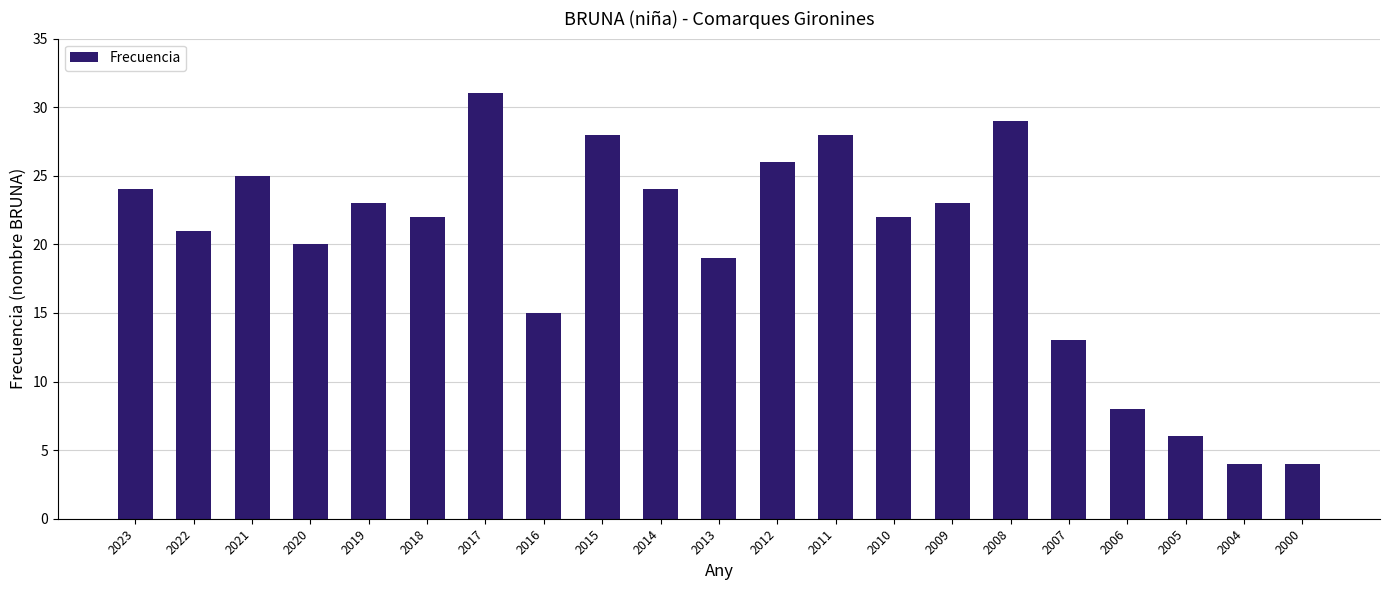

Is it true that the value at 2008 is 48?

False